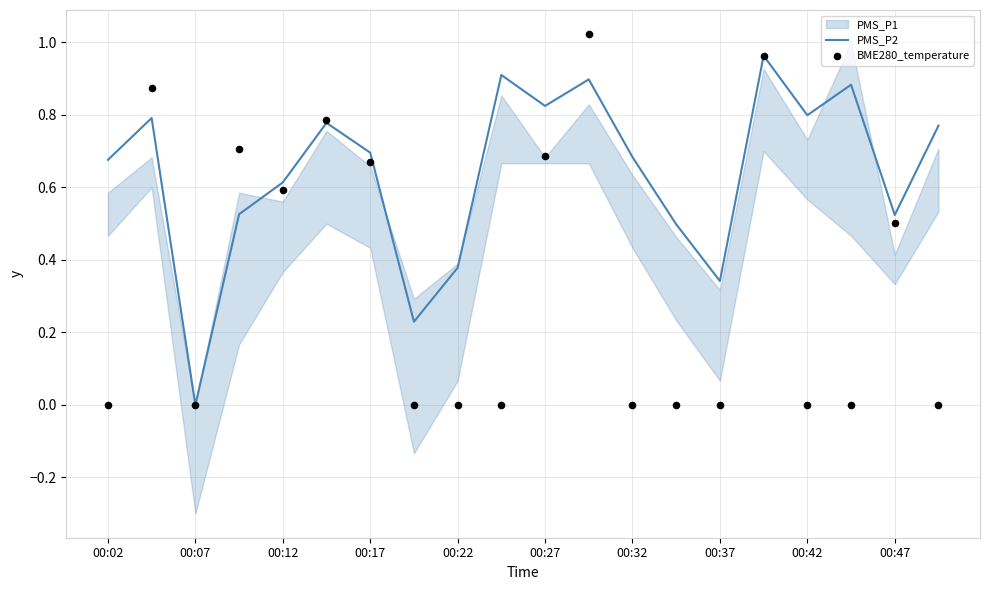

Which category has the lowest value in the PMS_P2 series?

00:07